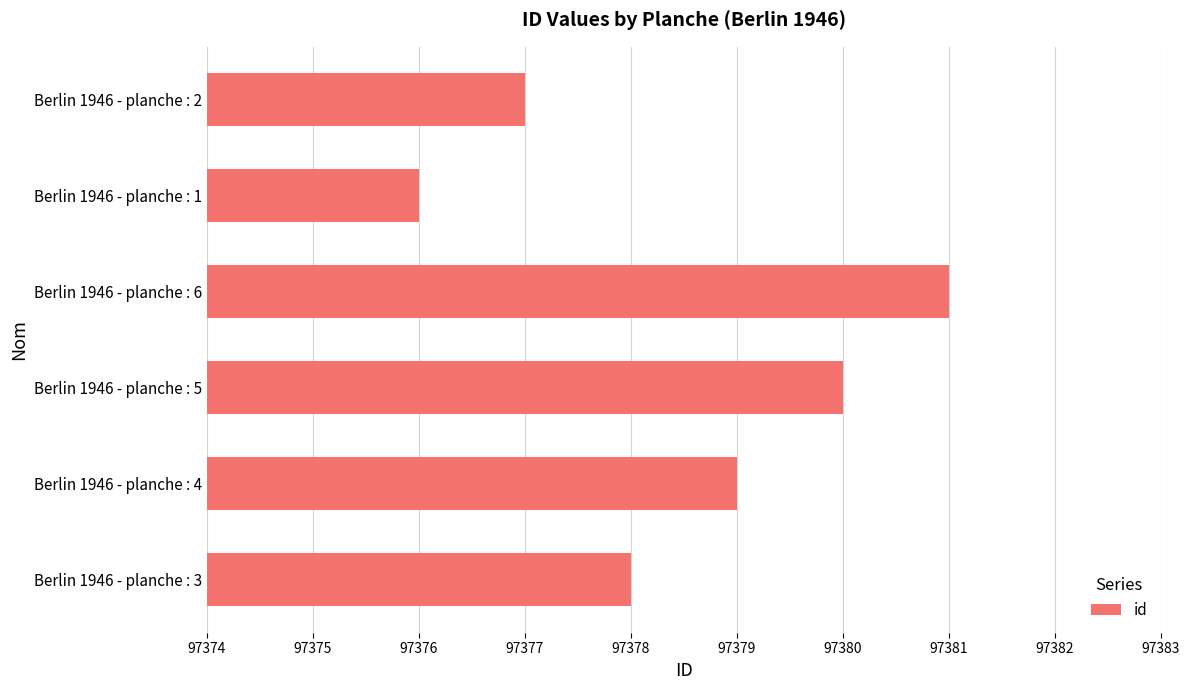

How many values are between 97377 and 97380?

4